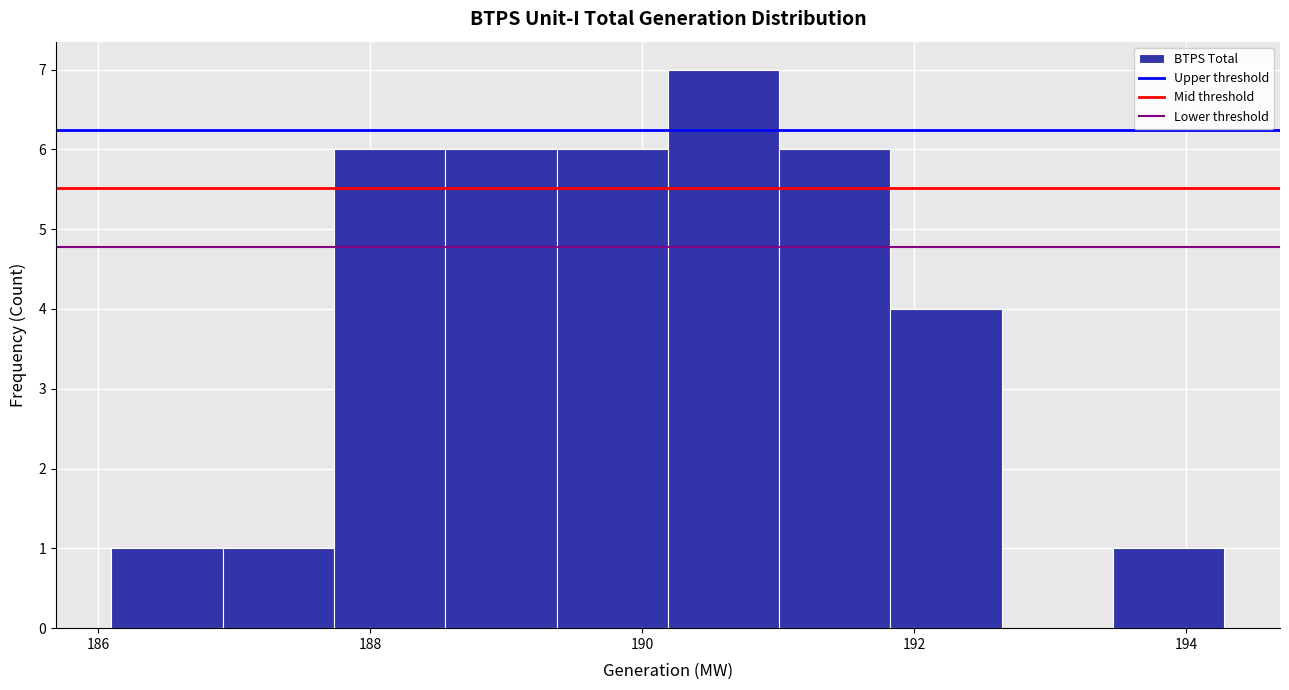

Over which range of the x-axis is the bar tallest?

190.2 to 191.0